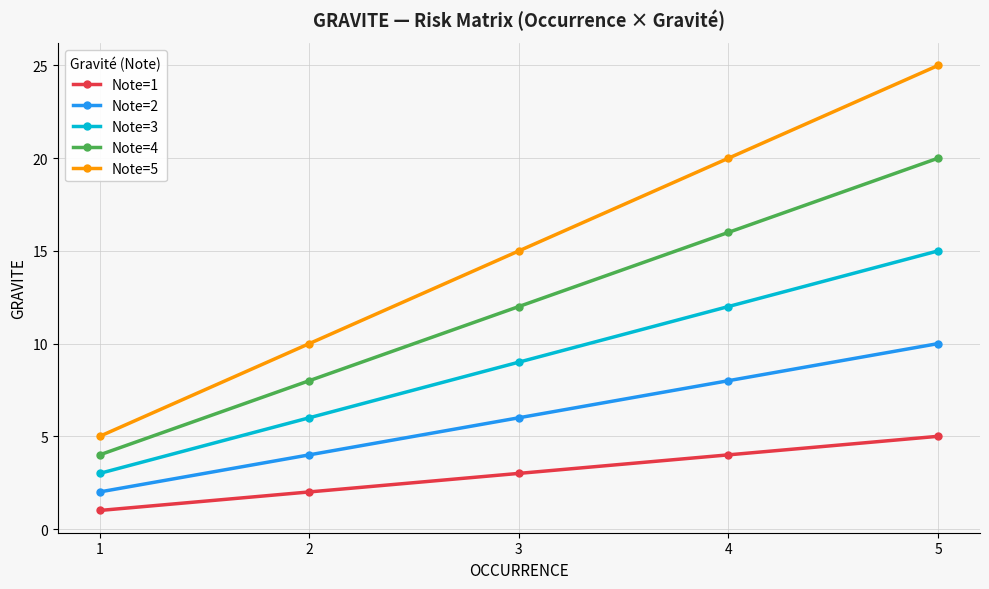

What is the total value across all series at 4?

60